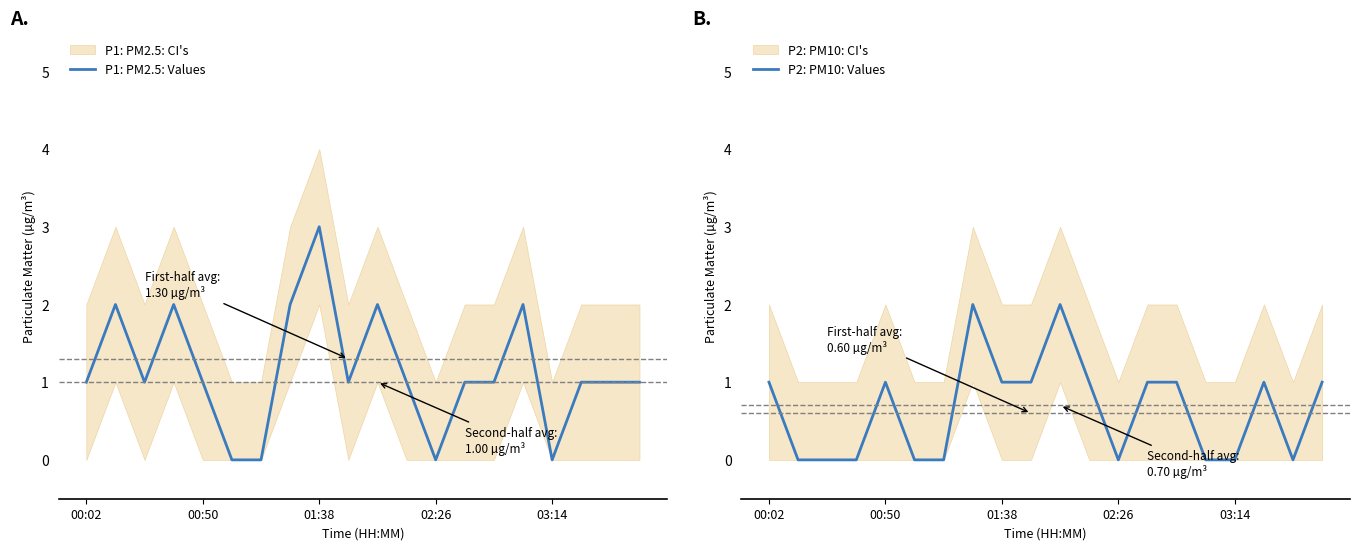

The value of P1: PM2.5: Values at 01:38 is 3. True or false?

True